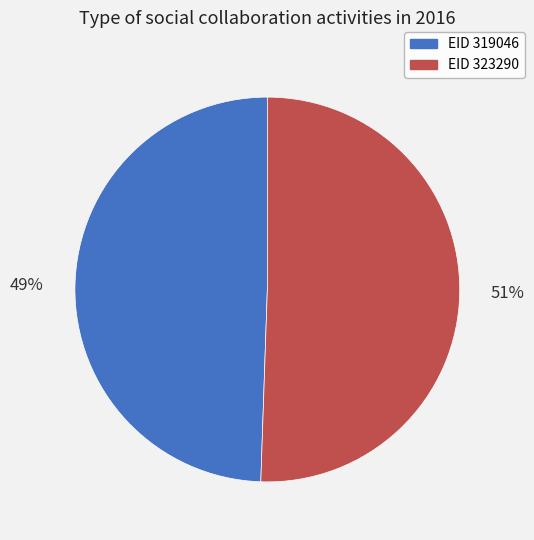

Does any single category account for the majority?

Yes